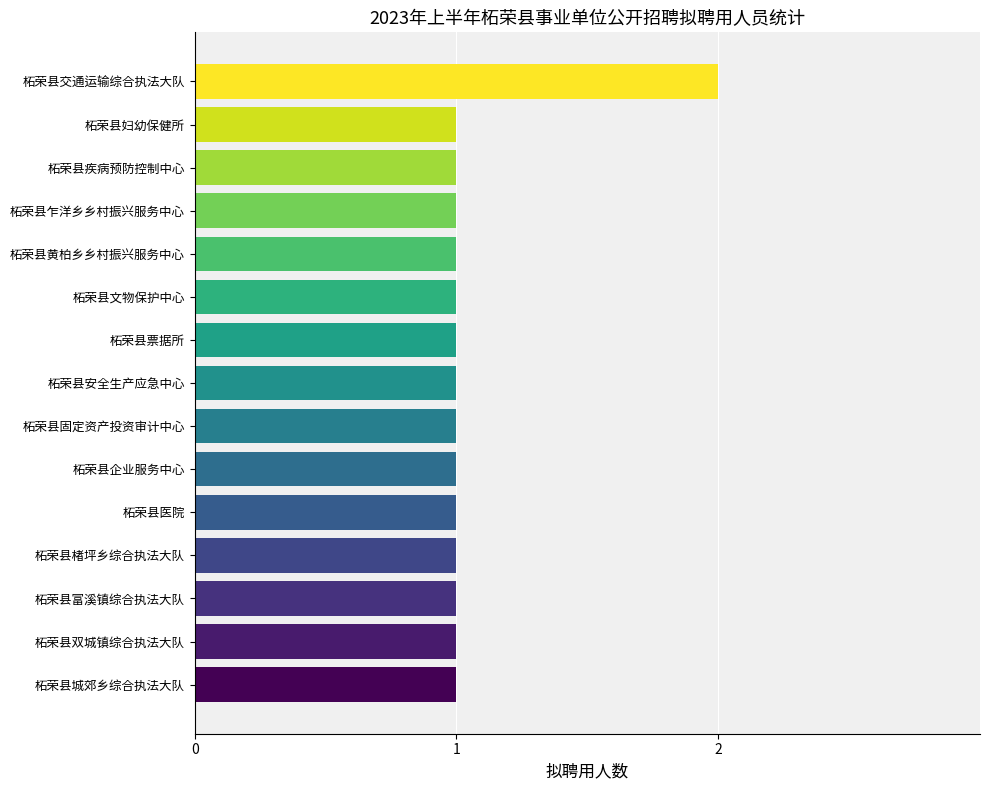

The chart shows a value of 2 at 柘荣县双城镇综合执法大队. True or false?

False